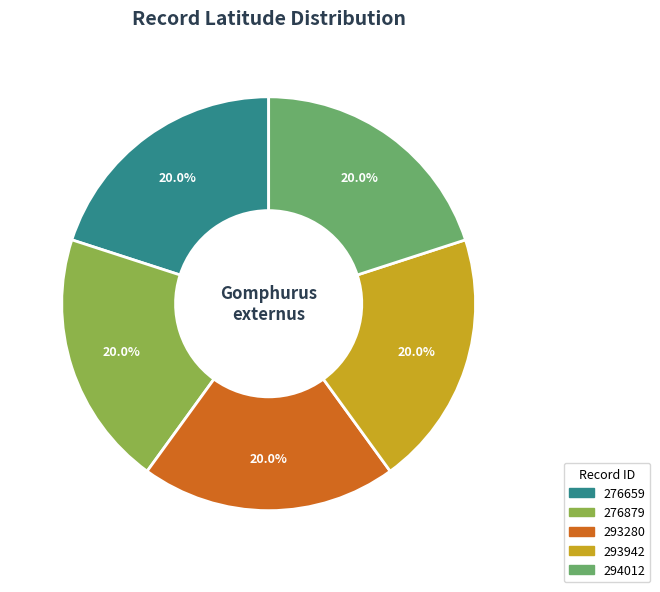

What is the ratio of the value at 293942 to the value at 276879?

1.0